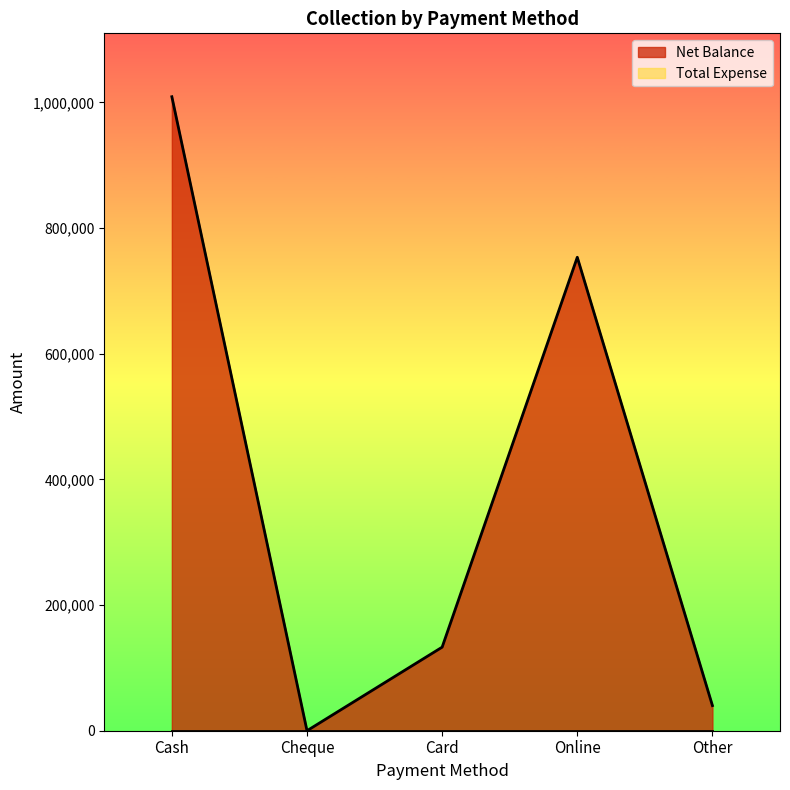

Between Online and Other, which is larger?

Online